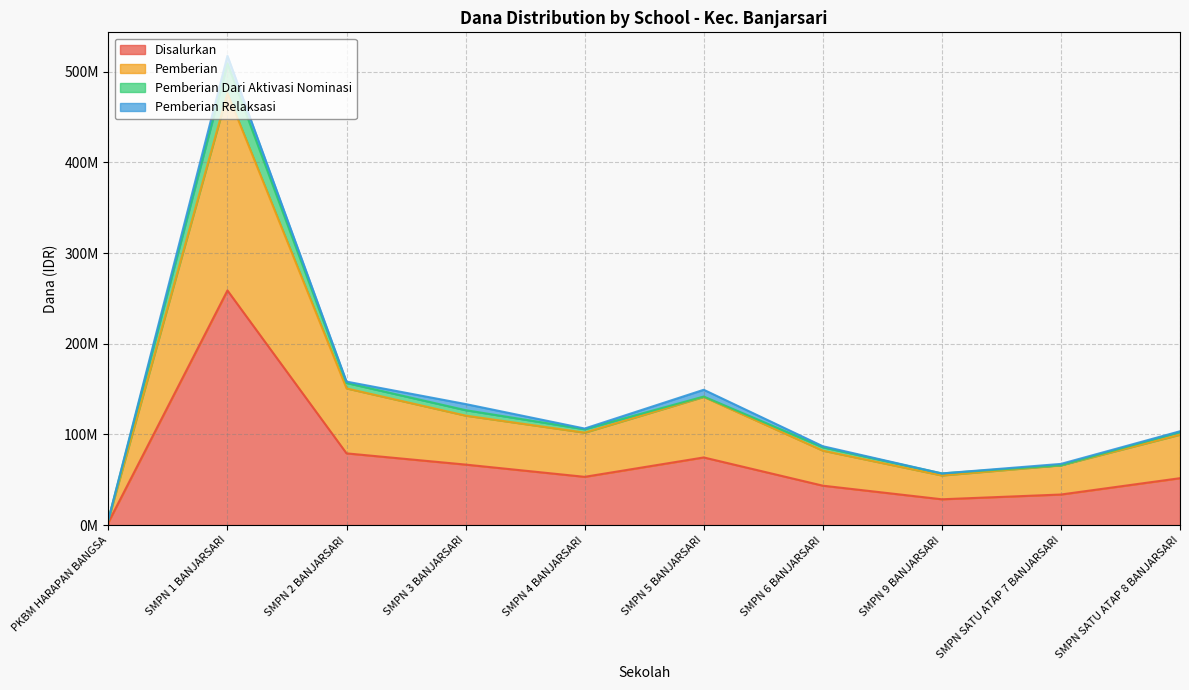

At which label does Pemberian first exceed 102000000?

SMPN 1 BANJARSARI